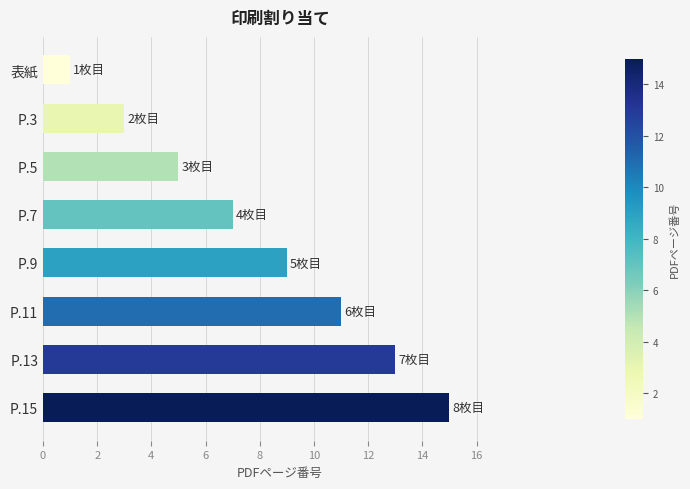

What is the maximum value shown in the chart?

15